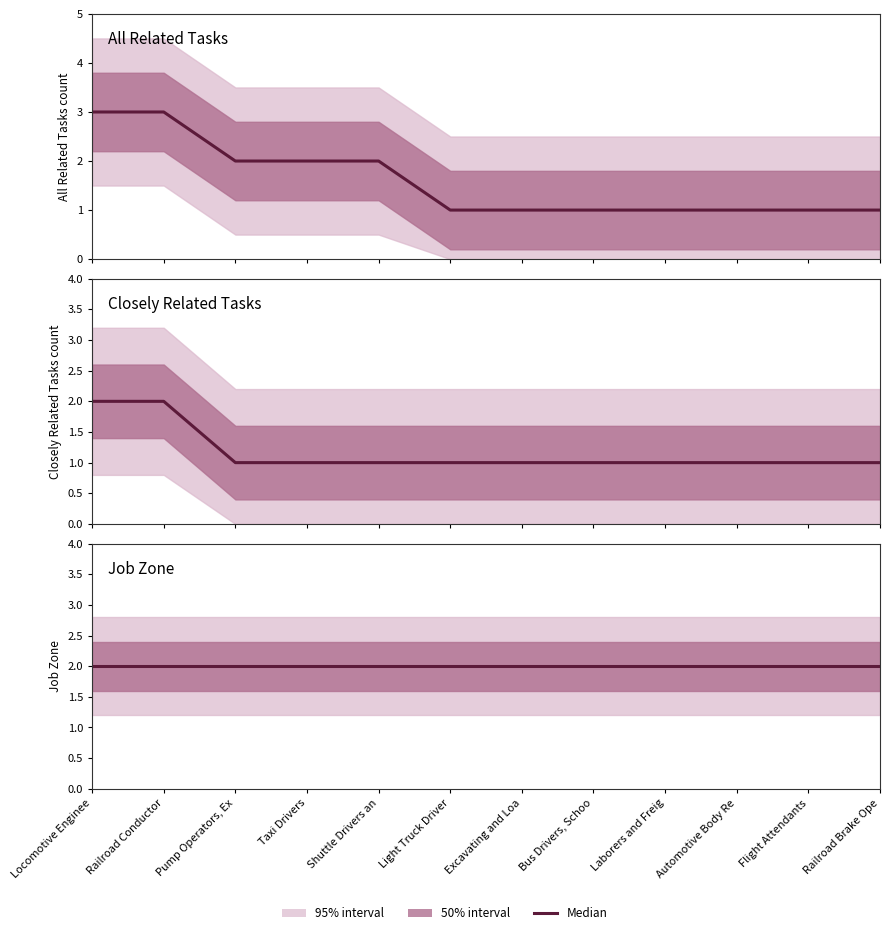

What is the total value across all series at Pump Operators, Ex?

5